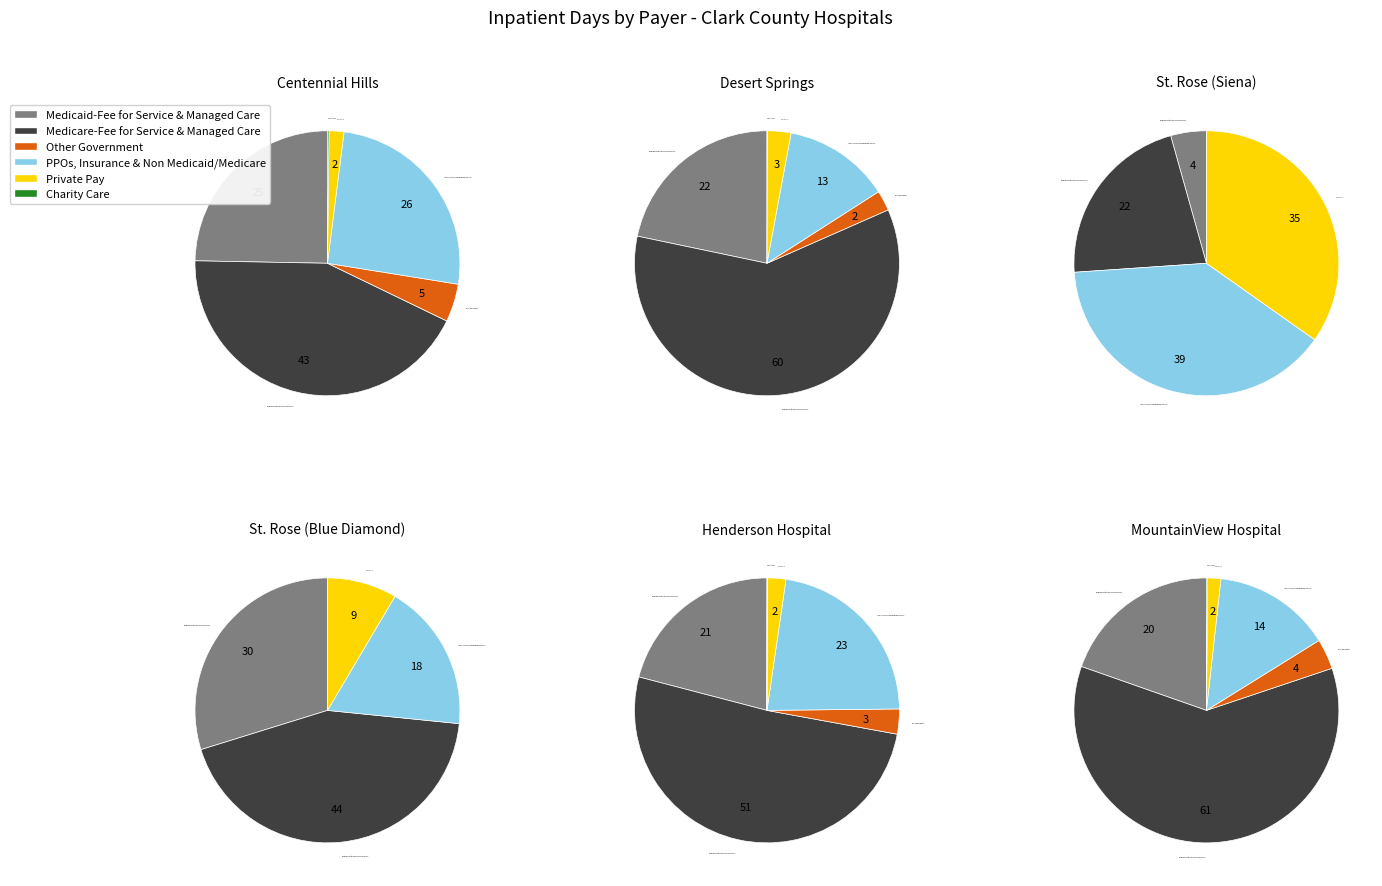

Between 4 and 1, which is larger?

1